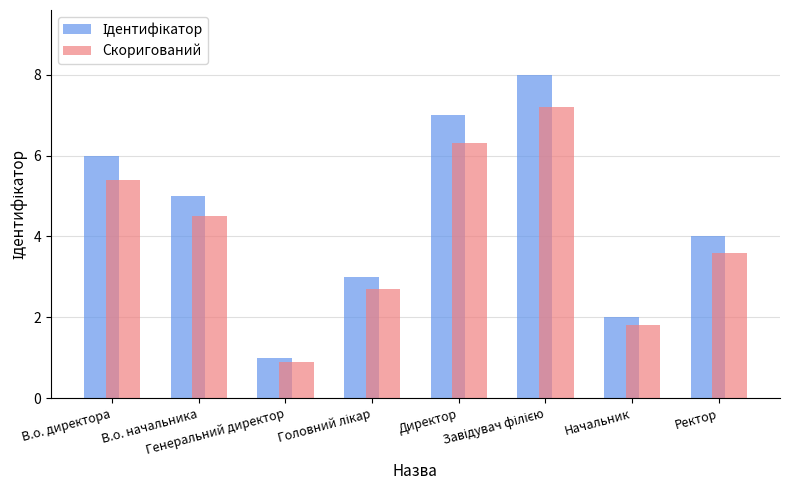

What is the sum of all Скоригований values?

32.4